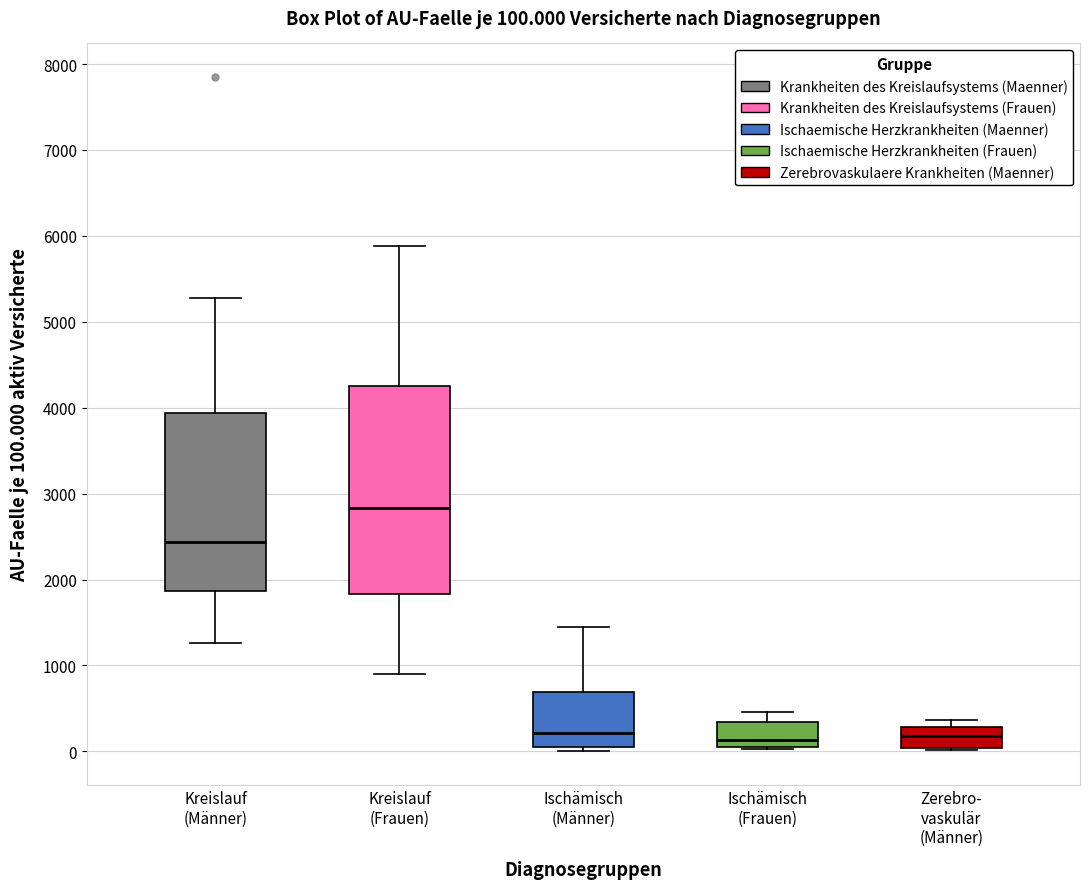

Which box is the tallest, from its lower edge to its upper edge?

Kreislauf (Frauen)